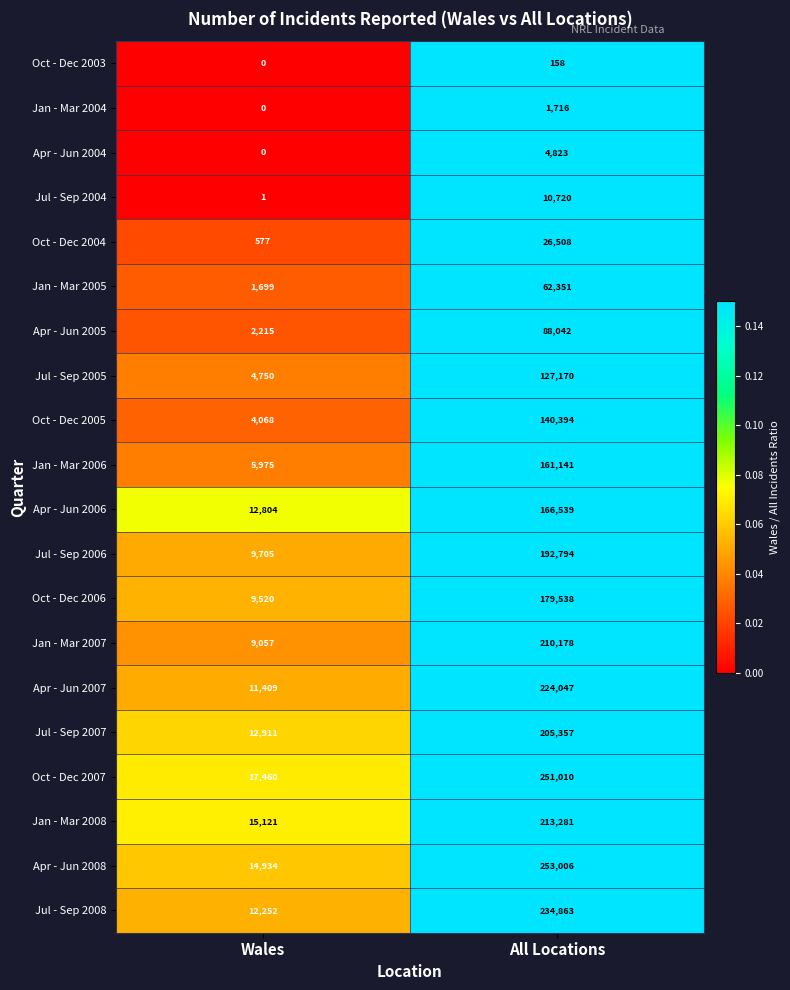

Which series has the largest range (max minus min)?

Apr - Jun 2008